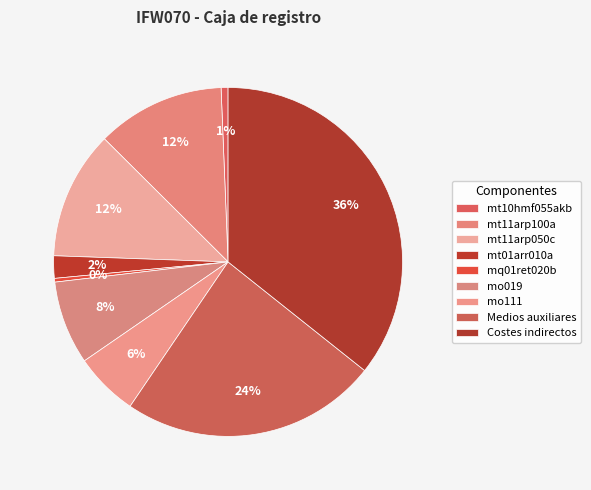

Rank the categories by value from lowest to highest.

mq01ret020b, mt10hmf055akb, mt01arr010a, mo111, mo019, mt11arp100a, mt11arp050c, Medios auxiliares, Costes indirectos